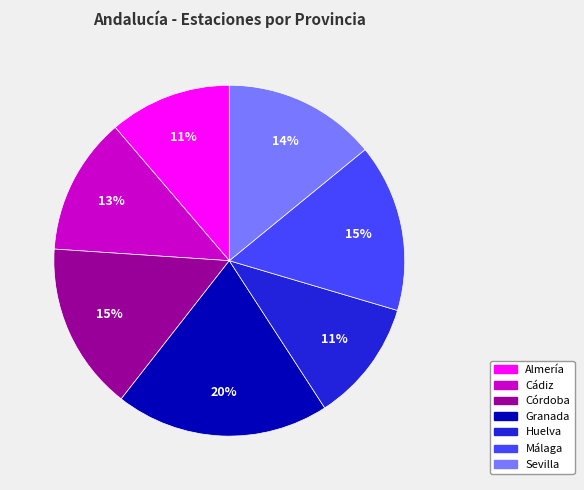

To the nearest percent, what percentage of the pie is Huelva?

11%